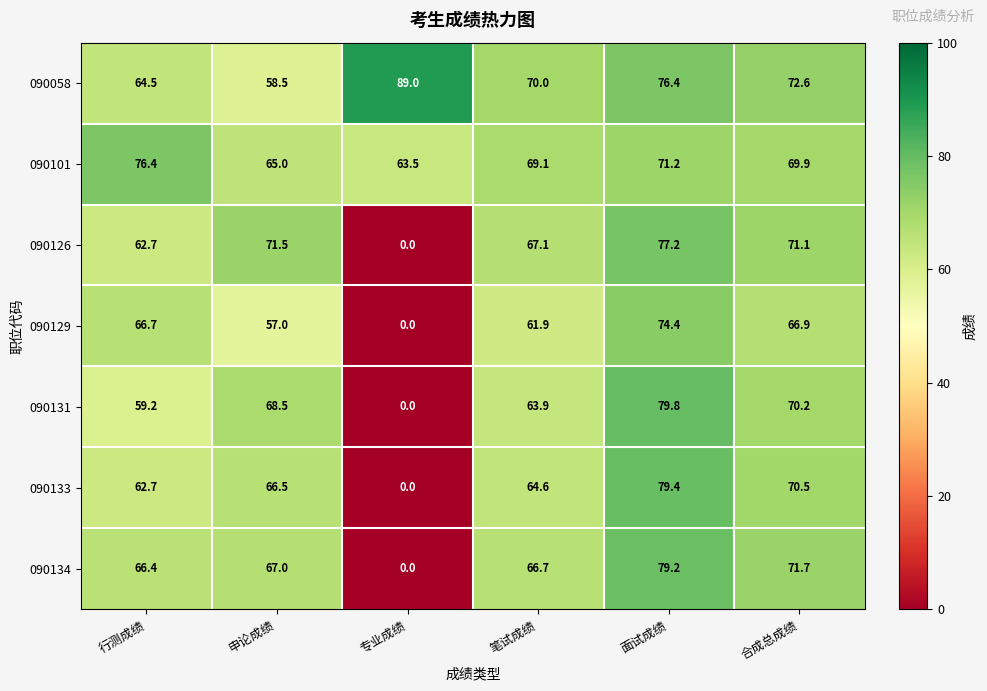

Rank the series by their maximum value, from highest to lowest.

090058, 090131, 090133, 090134, 090126, 090101, 090129